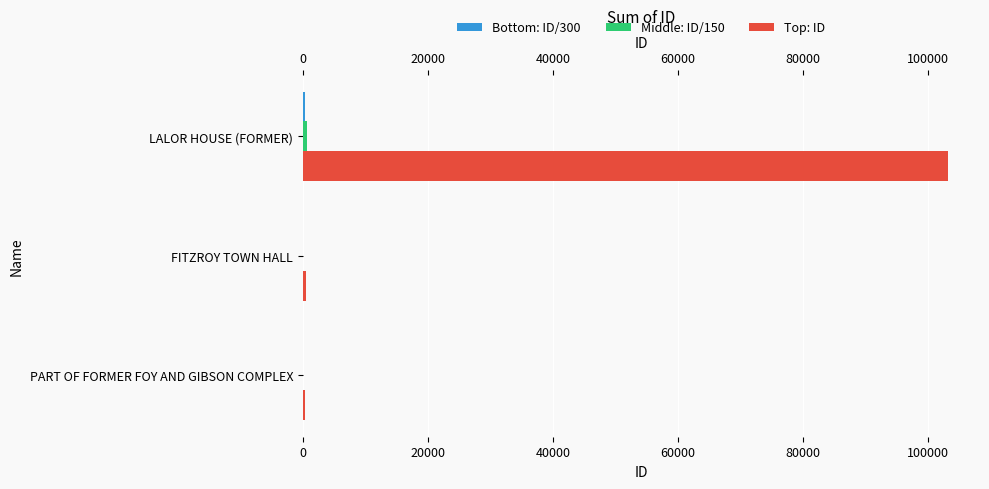

At how many categories does at least one series exceed 30456?

1